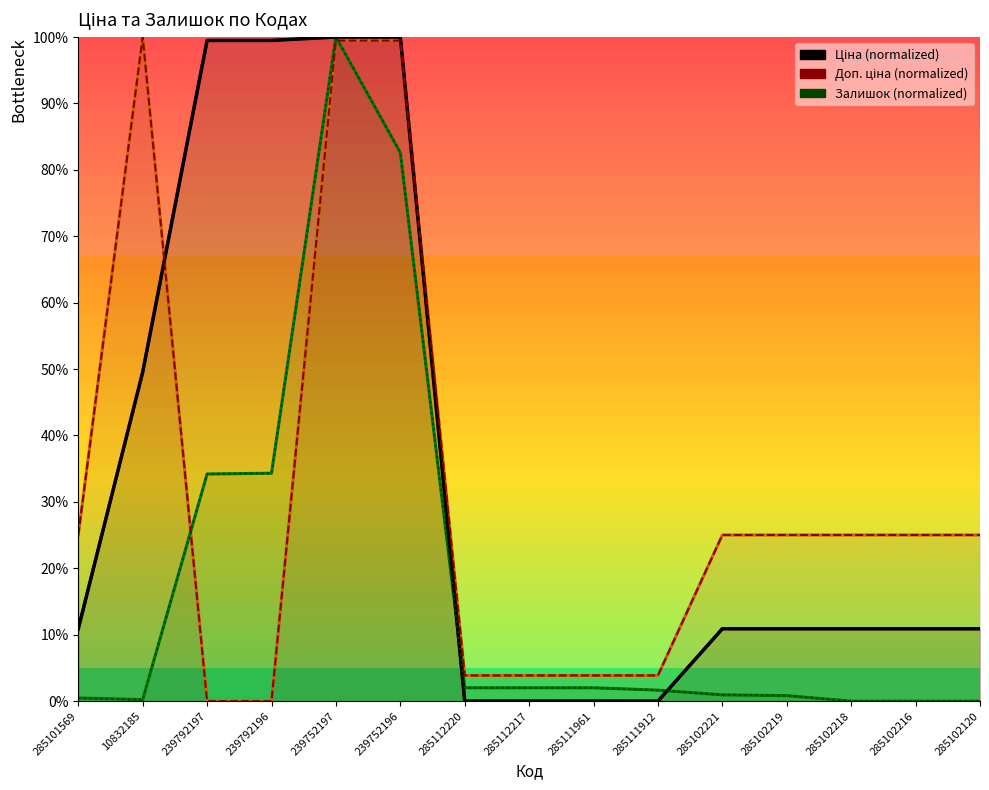

How many data points does each series have?

15